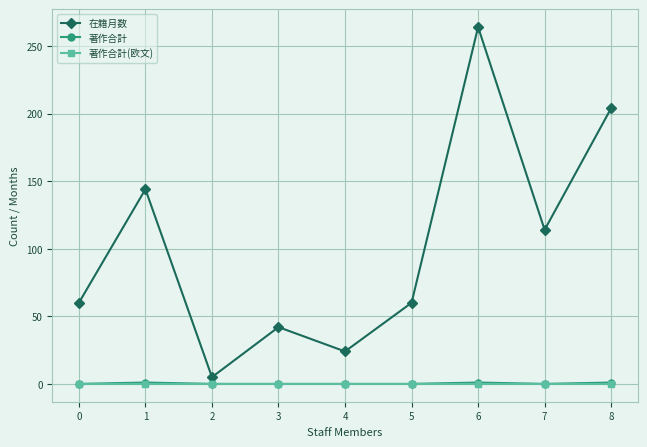

Where is the first local minimum for 在籍月数?

2